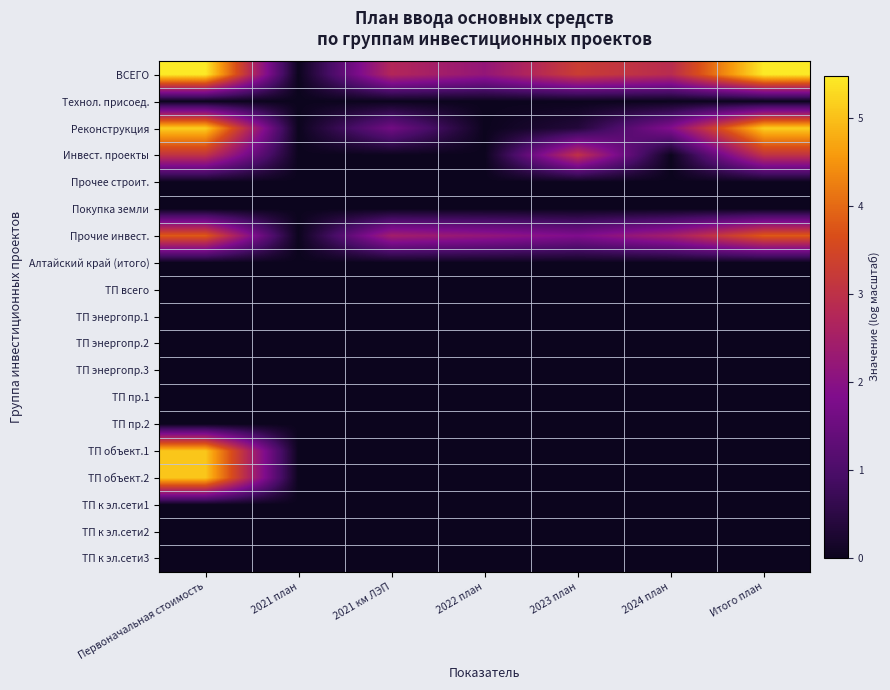

Reading left to right, extract all data points from this chart.

ВСЕГО: Первоначальная стоимость=5.5	2021 план=0.0	2021 км ЛЭП=2.8	2022 план=2.2	2023 план=3.3	2024 план=2.9	Итого план=5.5
Технол. присоед.: Первоначальная стоимость=0.0	2021 план=0.0	2021 км ЛЭП=0.0	2022 план=0.0	2023 план=0.0	2024 план=0.0	Итого план=0.0
Реконструкция: Первоначальная стоимость=5.2	2021 план=0.0	2021 км ЛЭП=1.6	2022 план=0.0	2023 план=0.4	2024 план=1.9	Итого план=5.2
Инвест. проекты: Первоначальная стоимость=3.0	2021 план=0.0	2021 км ЛЭП=0.0	2022 план=0.0	2023 план=3.0	2024 план=0.0	Итого план=3.0
Прочее строит.: Первоначальная стоимость=0.0	2021 план=0.0	2021 км ЛЭП=0.0	2022 план=0.0	2023 план=0.0	2024 план=0.0	Итого план=0.0
Покупка земли: Первоначальная стоимость=0.0	2021 план=0.0	2021 км ЛЭП=0.0	2022 план=0.0	2023 план=0.0	2024 план=0.0	Итого план=0.0
Прочие инвест.: Первоначальная стоимость=3.8	2021 план=0.0	2021 км ЛЭП=2.5	2022 план=2.2	2023 план=1.8	2024 план=2.5	Итого план=3.8
Алтайский край (итого): Первоначальная стоимость=0.0	2021 план=0.0	2021 км ЛЭП=0.0	2022 план=0.0	2023 план=0.0	2024 план=0.0	Итого план=0.0
ТП всего: Первоначальная стоимость=0.0	2021 план=0.0	2021 км ЛЭП=0.0	2022 план=0.0	2023 план=0.0	2024 план=0.0	Итого план=0.0
ТП энергопр.1: Первоначальная стоимость=0.0	2021 план=0.0	2021 км ЛЭП=0.0	2022 план=0.0	2023 план=0.0	2024 план=0.0	Итого план=0.0
ТП энергопр.2: Первоначальная стоимость=0.0	2021 план=0.0	2021 км ЛЭП=0.0	2022 план=0.0	2023 план=0.0	2024 план=0.0	Итого план=0.0
ТП энергопр.3: Первоначальная стоимость=0.0	2021 план=0.0	2021 км ЛЭП=0.0	2022 план=0.0	2023 план=0.0	2024 план=0.0	Итого план=0.0
ТП пр.1: Первоначальная стоимость=0.0	2021 план=0.0	2021 км ЛЭП=0.0	2022 план=0.0	2023 план=0.0	2024 план=0.0	Итого план=0.0
ТП пр.2: Первоначальная стоимость=0.0	2021 план=0.0	2021 км ЛЭП=0.0	2022 план=0.0	2023 план=0.0	2024 план=0.0	Итого план=0.0
ТП объект.1: Первоначальная стоимость=5.1	2021 план=0.0	2021 км ЛЭП=0.0	2022 план=0.0	2023 план=0.0	2024 план=0.0	Итого план=0.0
ТП объект.2: Первоначальная стоимость=5.1	2021 план=0.0	2021 км ЛЭП=0.0	2022 план=0.0	2023 план=0.0	2024 план=0.0	Итого план=0.0
ТП к эл.сети1: Первоначальная стоимость=0.0	2021 план=0.0	2021 км ЛЭП=0.0	2022 план=0.0	2023 план=0.0	2024 план=0.0	Итого план=0.0
ТП к эл.сети2: Первоначальная стоимость=0.0	2021 план=0.0	2021 км ЛЭП=0.0	2022 план=0.0	2023 план=0.0	2024 план=0.0	Итого план=0.0
ТП к эл.сети3: Первоначальная стоимость=0.0	2021 план=0.0	2021 км ЛЭП=0.0	2022 план=0.0	2023 план=0.0	2024 план=0.0	Итого план=0.0